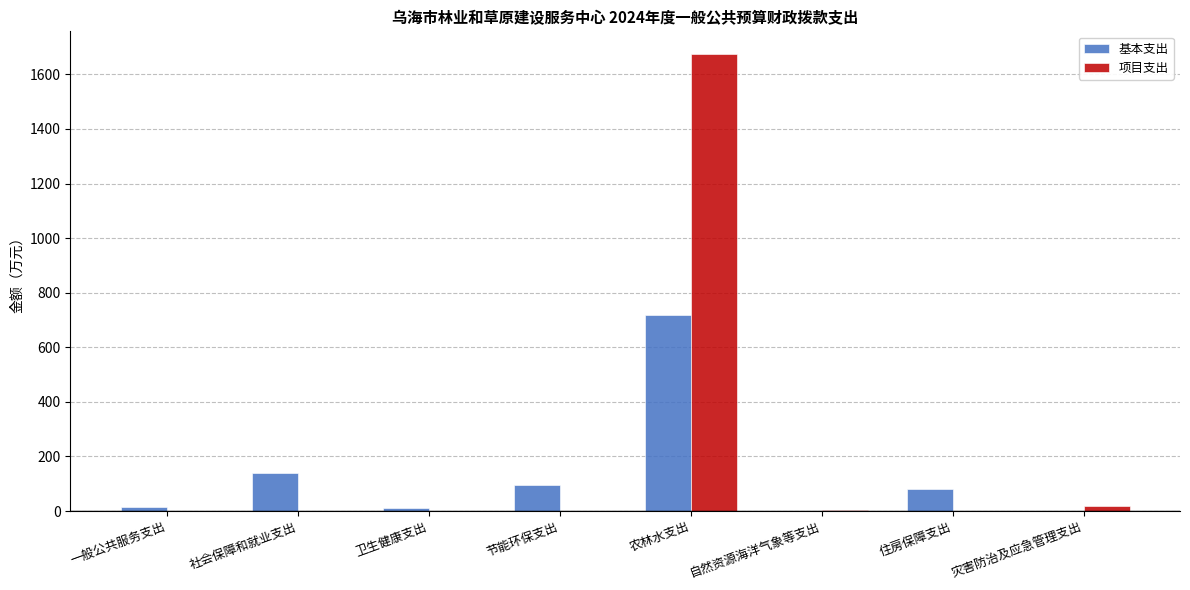

What is the approximate value of 基本支出 at 社会保障和就业支出?

138.2